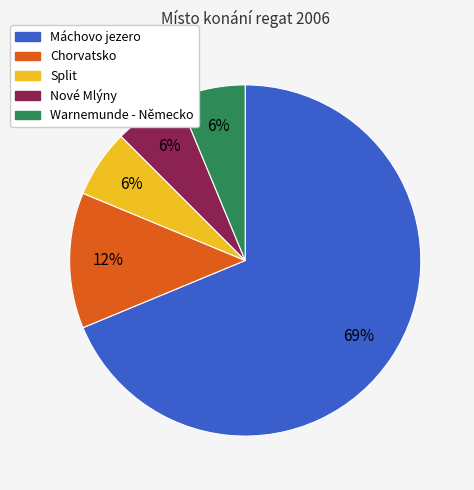

To the nearest percent, what is the average slice percentage?

20%